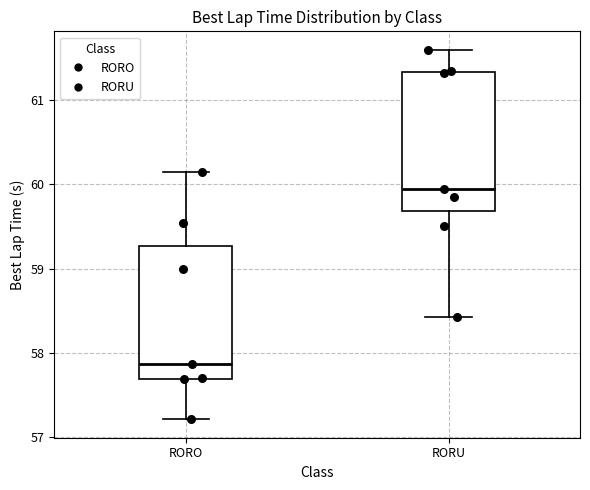

Which box's median line is the lowest?

RORO